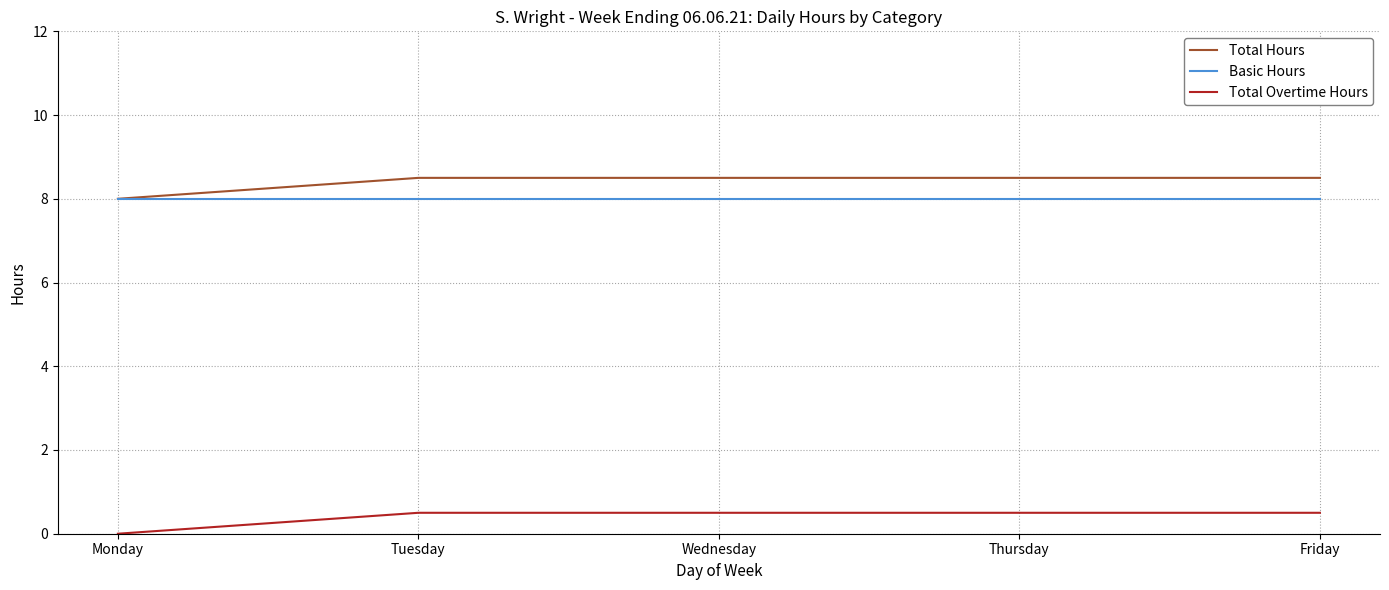

What is the average value of the Total Hours series?

8.4